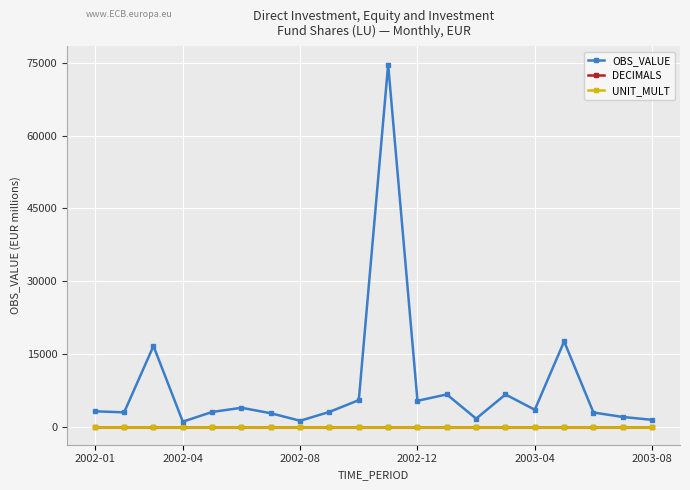

What are all the series names shown in the legend?

OBS_VALUE, DECIMALS, UNIT_MULT